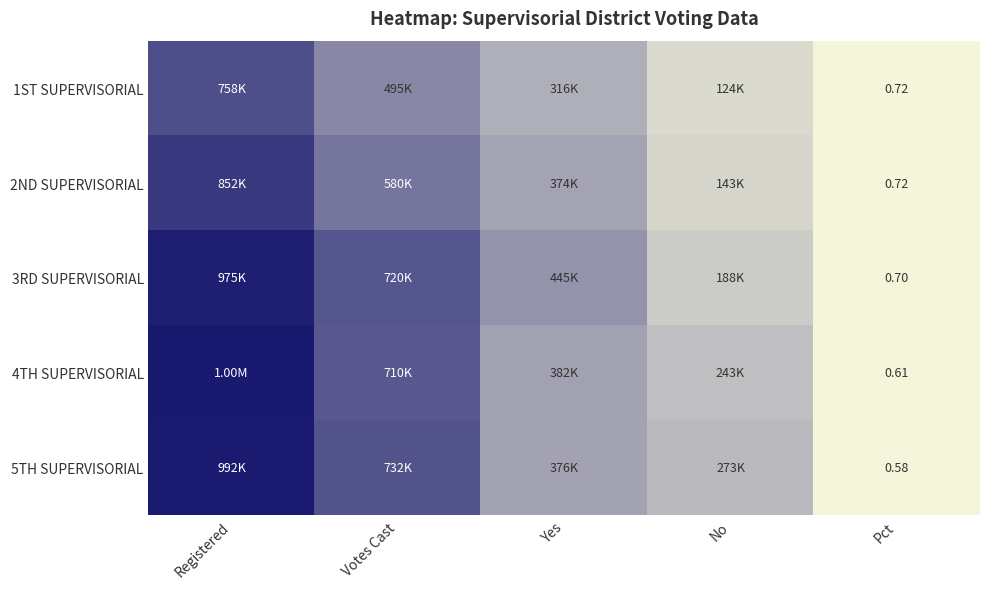

What value does the 5TH SUPERVISORIAL series have at Registered?

991796.0